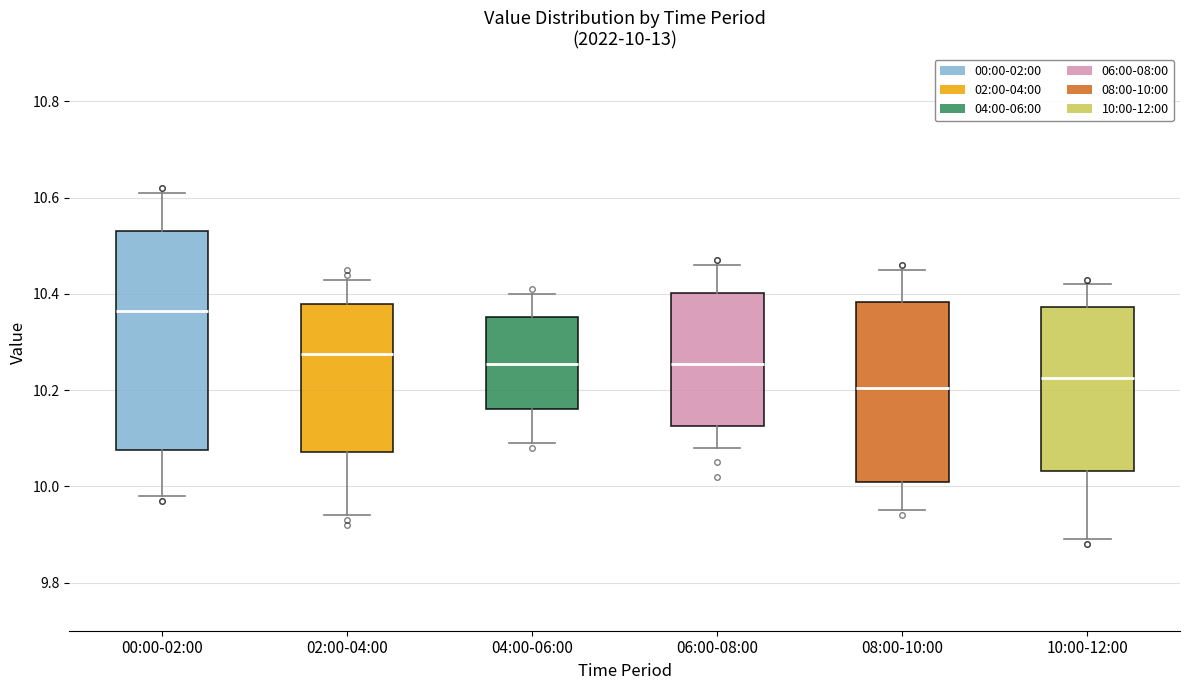

Which box has the highest median line?

00:00-02:00